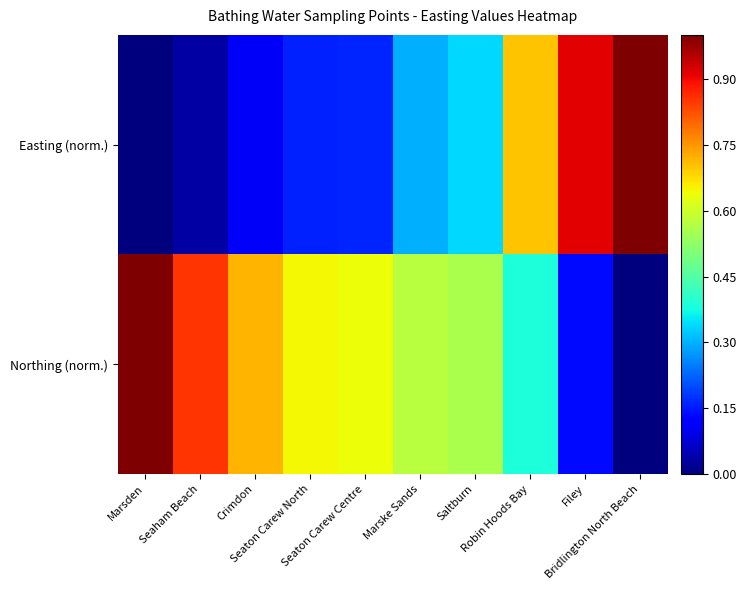

Which series has the widest spread of values?

Easting (norm.)